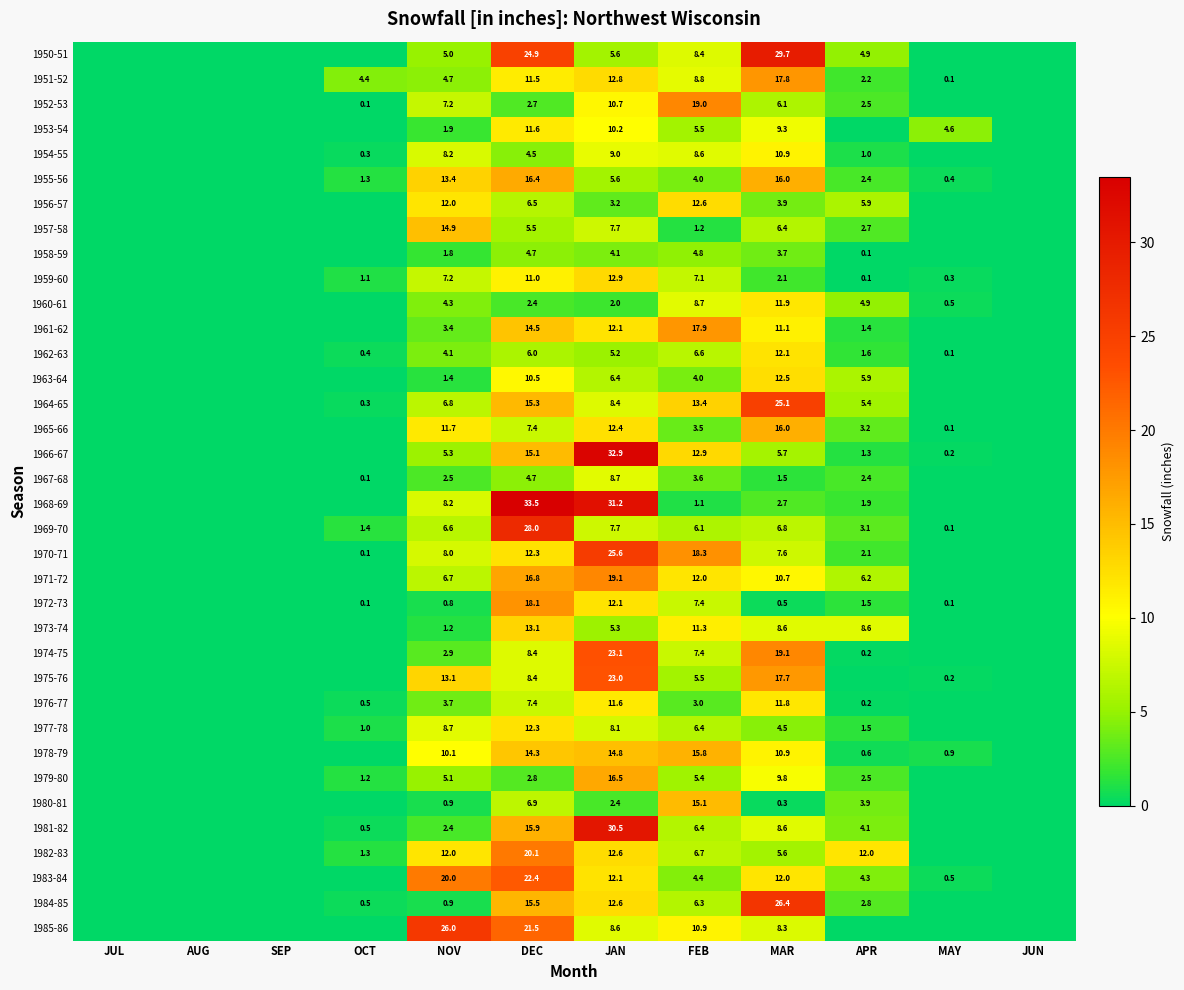

Between NOV and DEC, which series saw the biggest shift?

1968-69